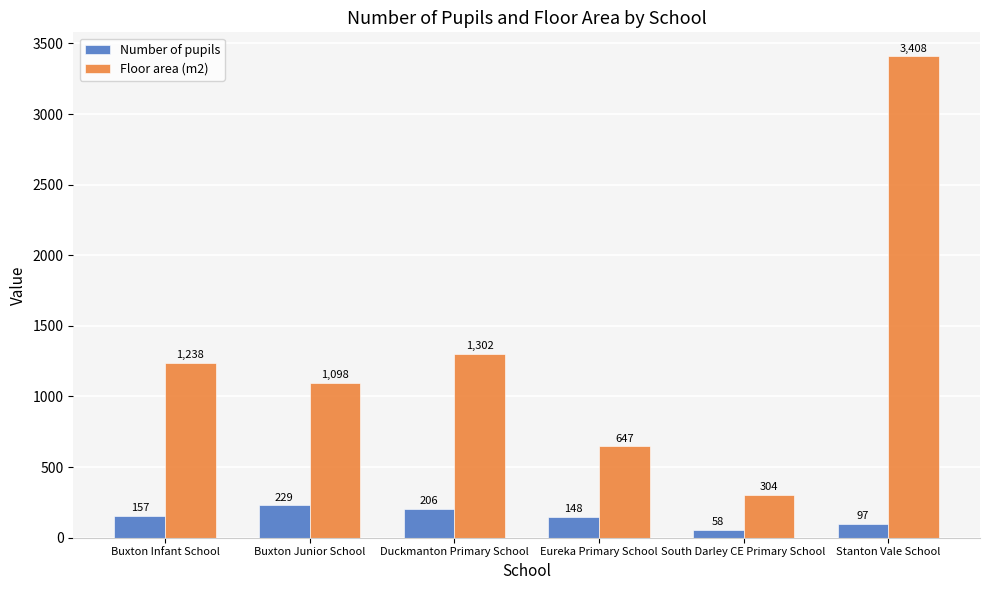

Which series has the largest total across all categories?

Floor area (m2)